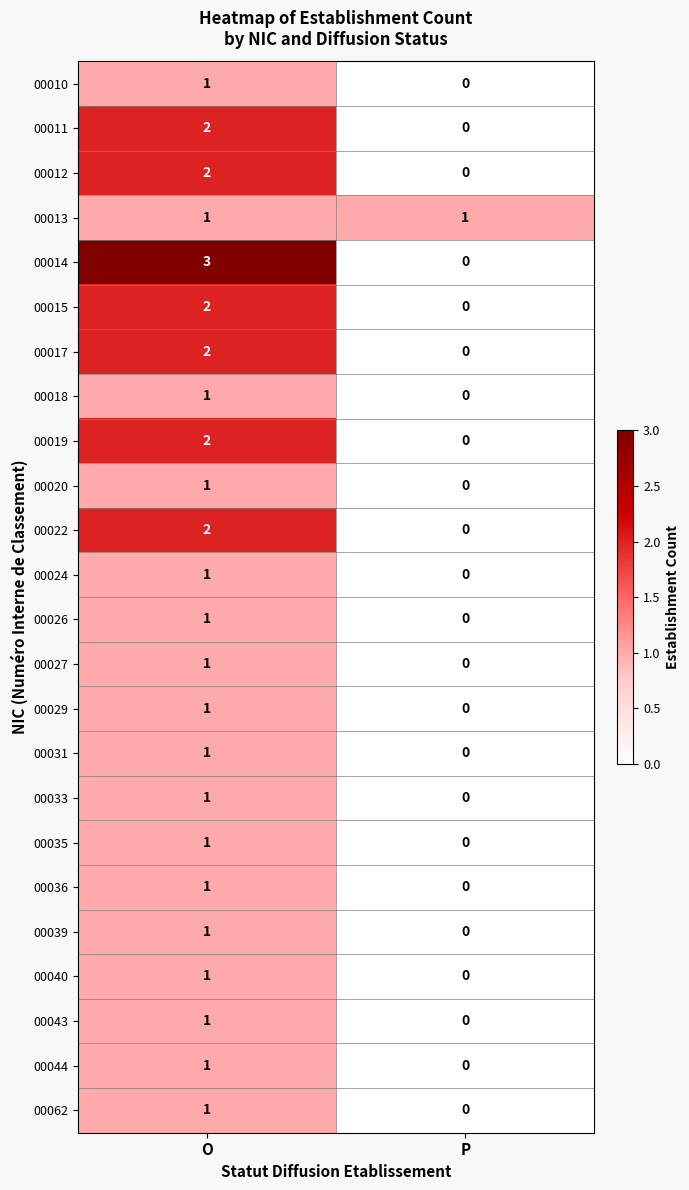

Rank the categories by 00024 value from highest to lowest.

O, P